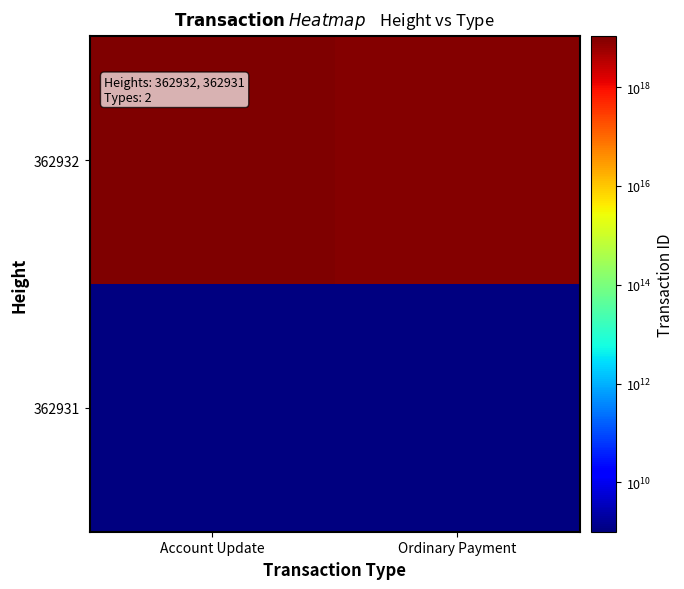

At how many categories does at least one series exceed 10630863996705478656?

1